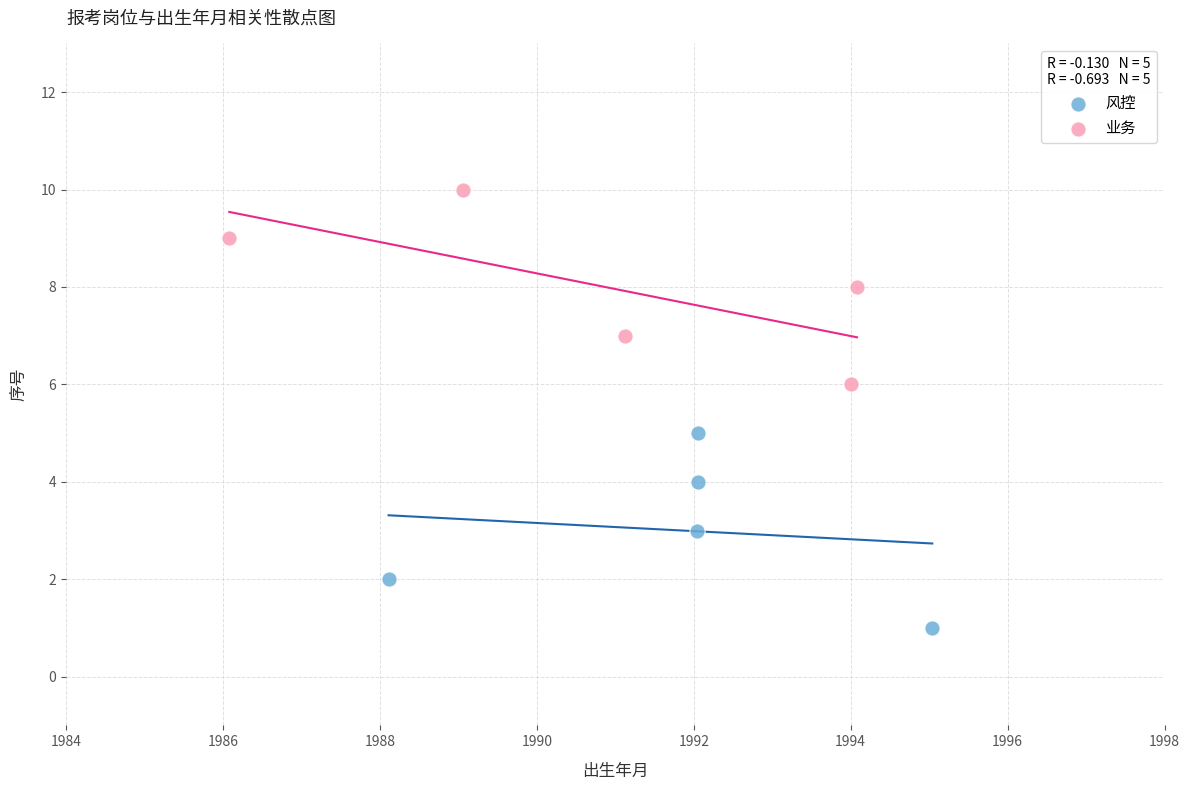

Which series reaches the minimum Y coordinate?

风控